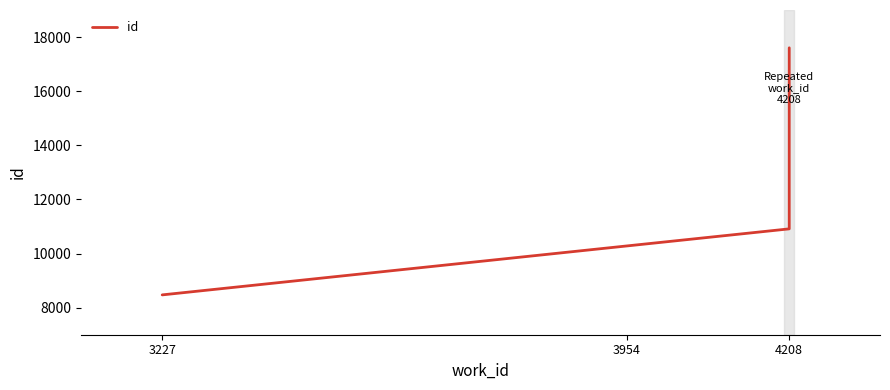

What position from the left is 4208?

3